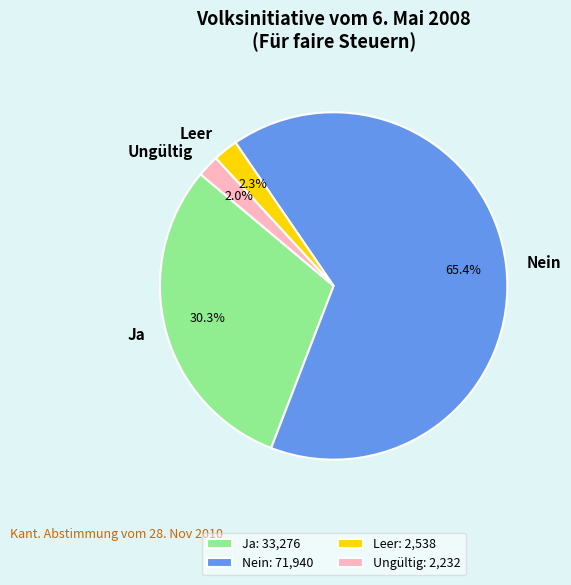

Does Nein represent more than half of the total?

Yes